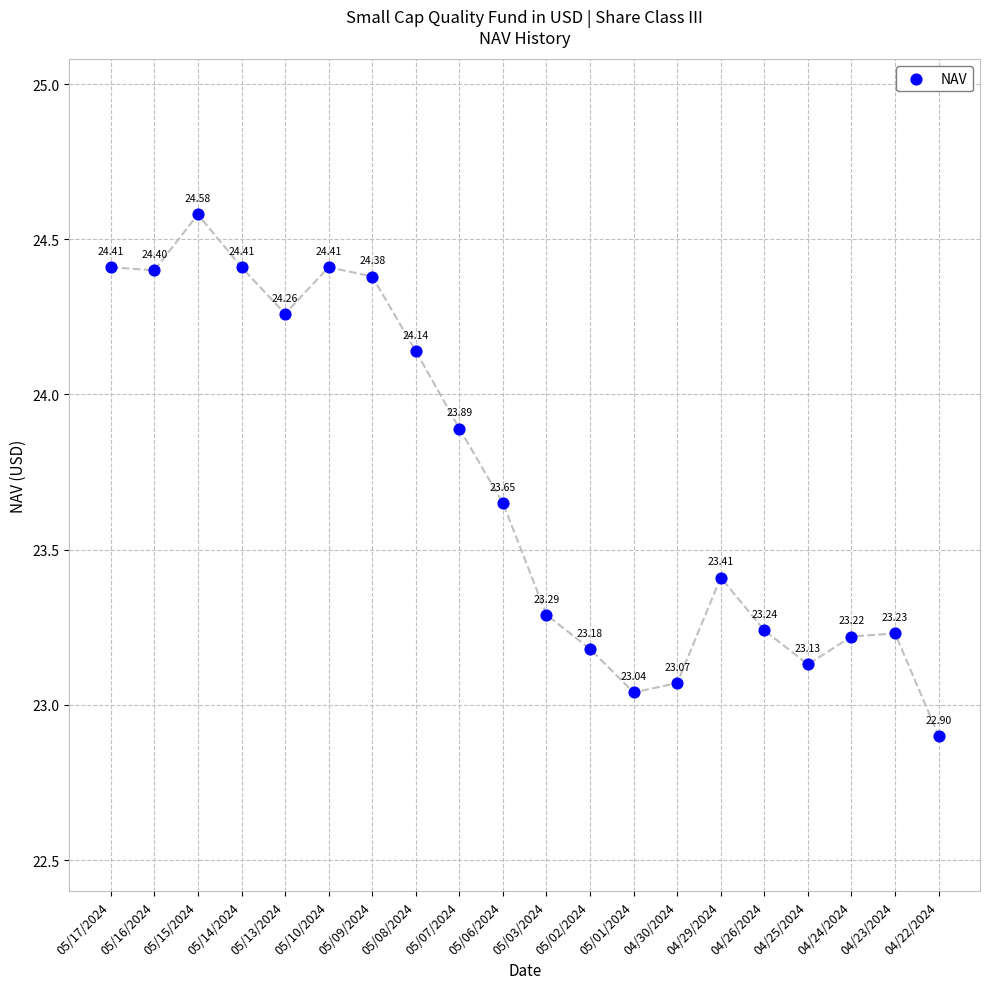

What is the range of Y values (max minus min)?

1.7